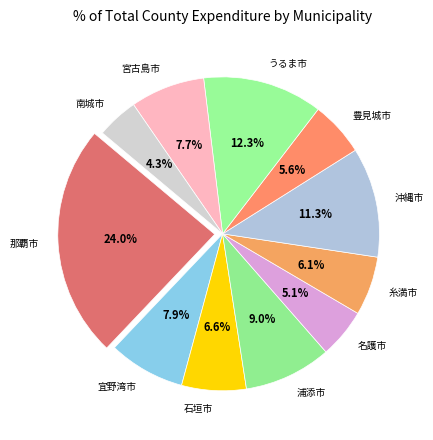

To the nearest percent, what is the difference between the 宮古島市 and 沖縄市 slice percentages?

4%